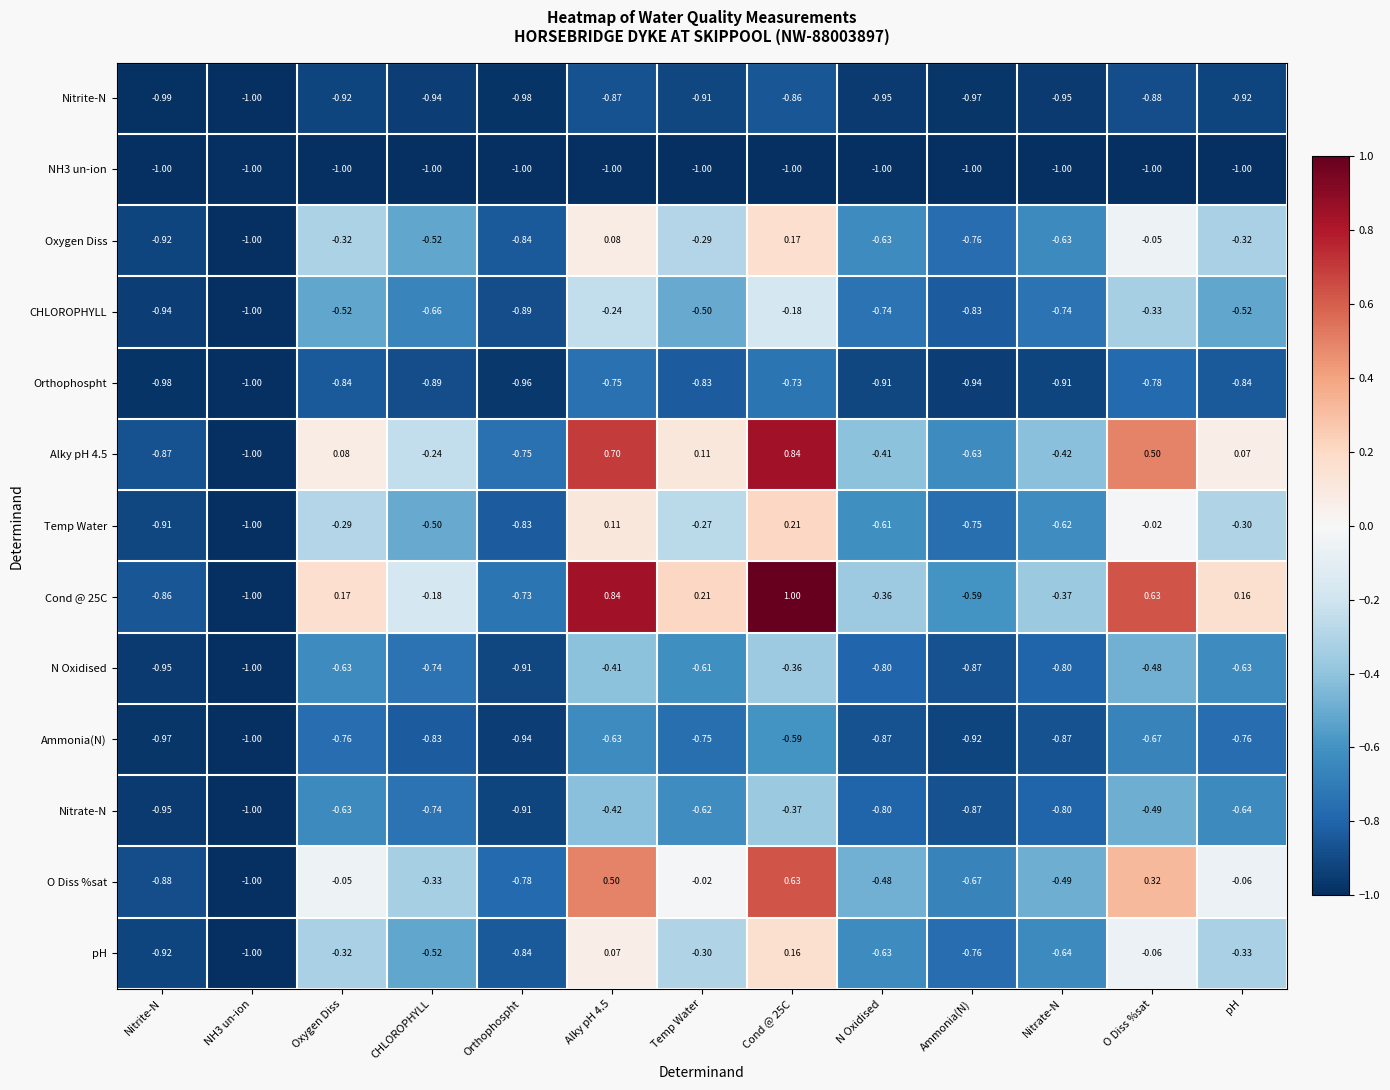

Where is Alky pH 4.5 nearest to the value 0?

pH